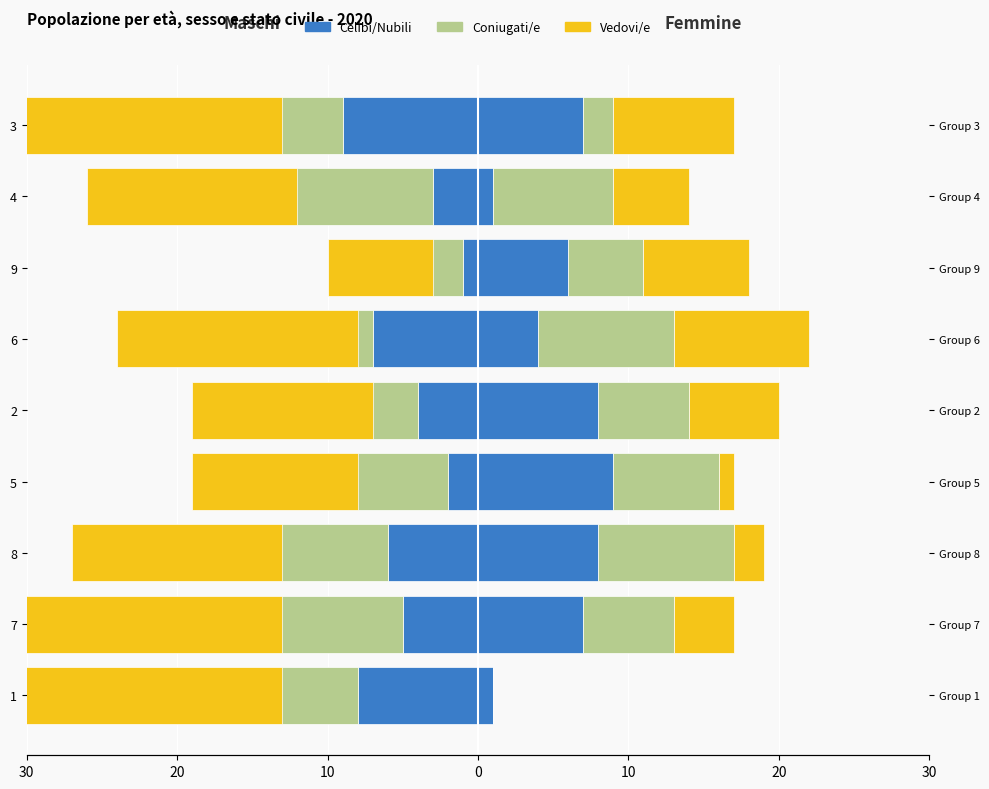

Is it true that Coniugati/e equals -11 at 2?

False